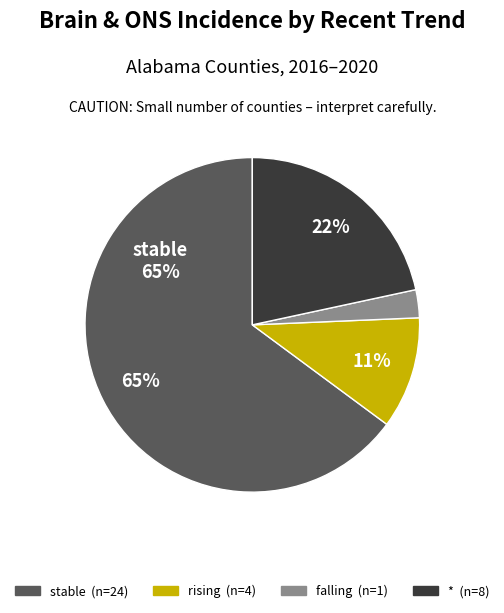

To the nearest percent, what is the average slice percentage?

25%